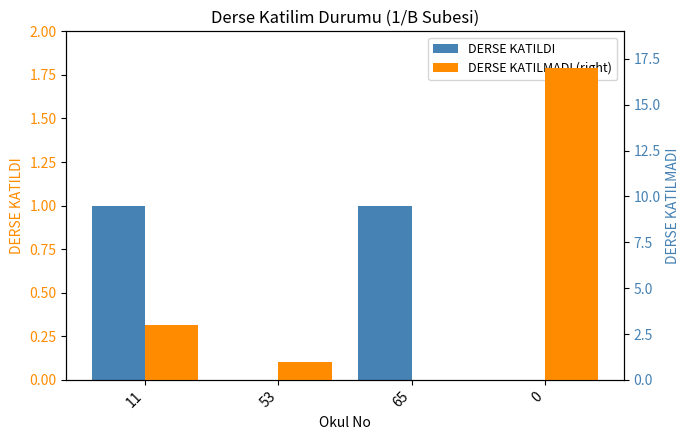

Reading left to right, what are all the values shown in this chart?

DERSE KATILDI: 11=1	53=0	65=1	0=0
DERSE KATILMADI (right): 11=3	53=1	65=0	0=17